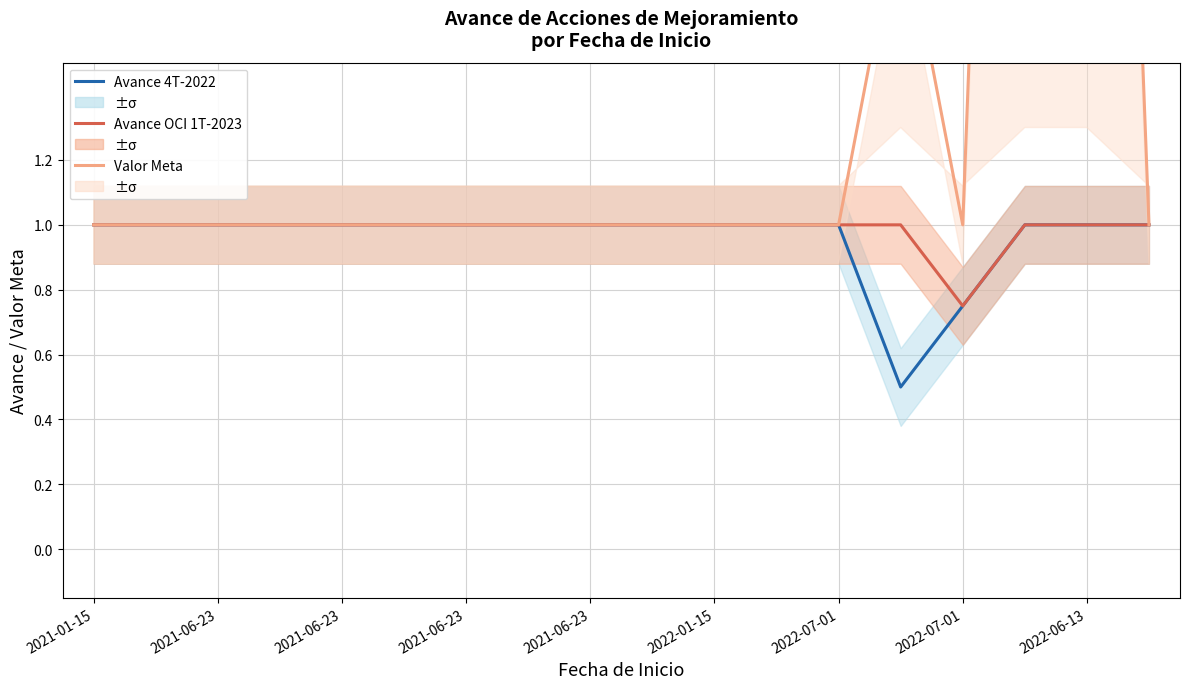

True or false: Avance Trimestre Anterior (4T-2022) and % Avance Estimado OCI (1T-2023) intersect in this chart.

False